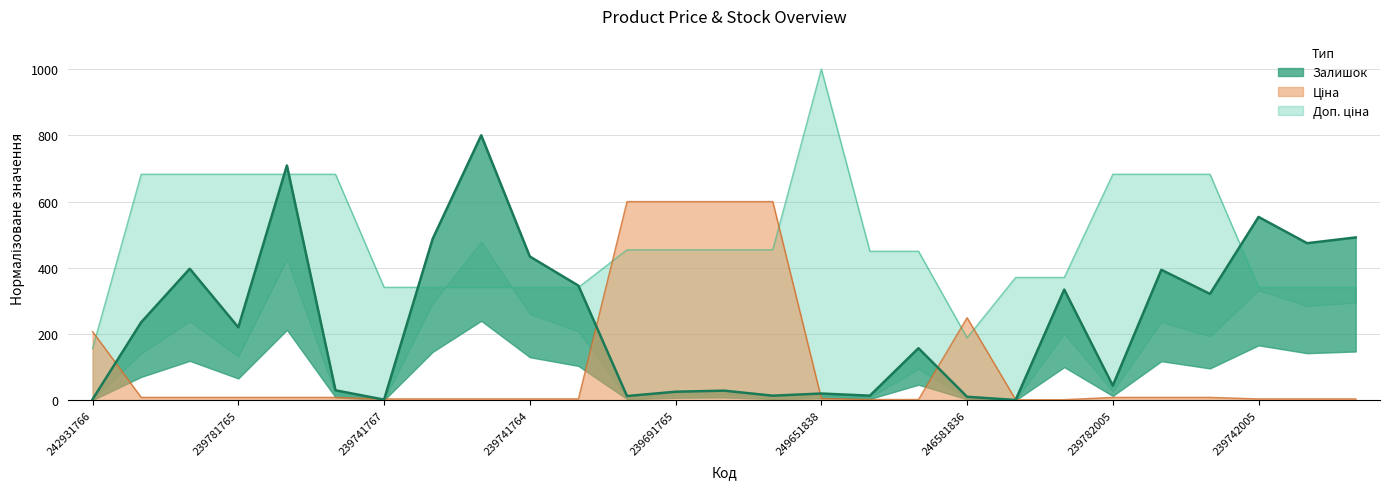

Rank the series by their maximum value, from lowest to highest.

Ціна, Залишок, Доп. ціна